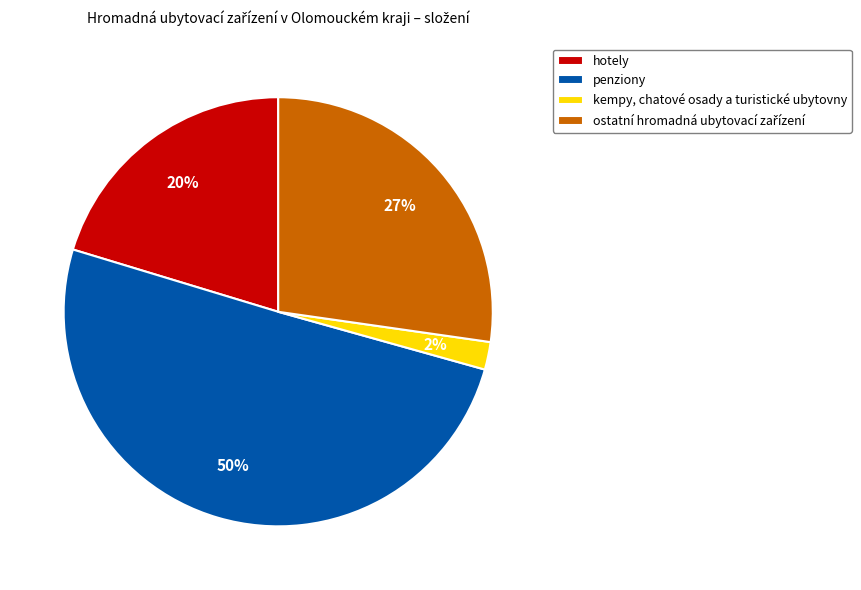

What is the smallest slice in the pie chart?

kempy, chatové osady a turistické ubytovny